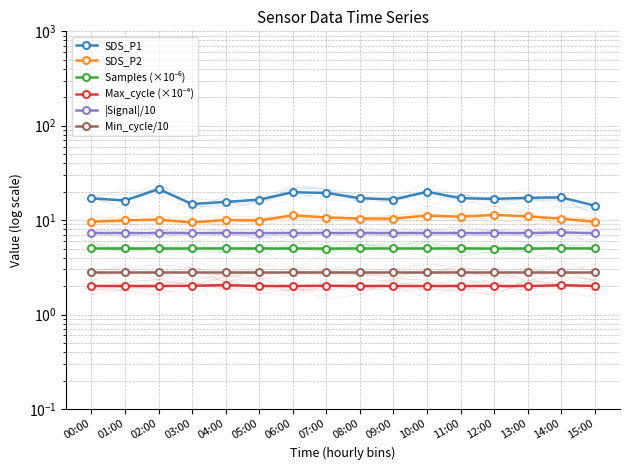

Which series has the largest range (max minus min)?

SDS_P1